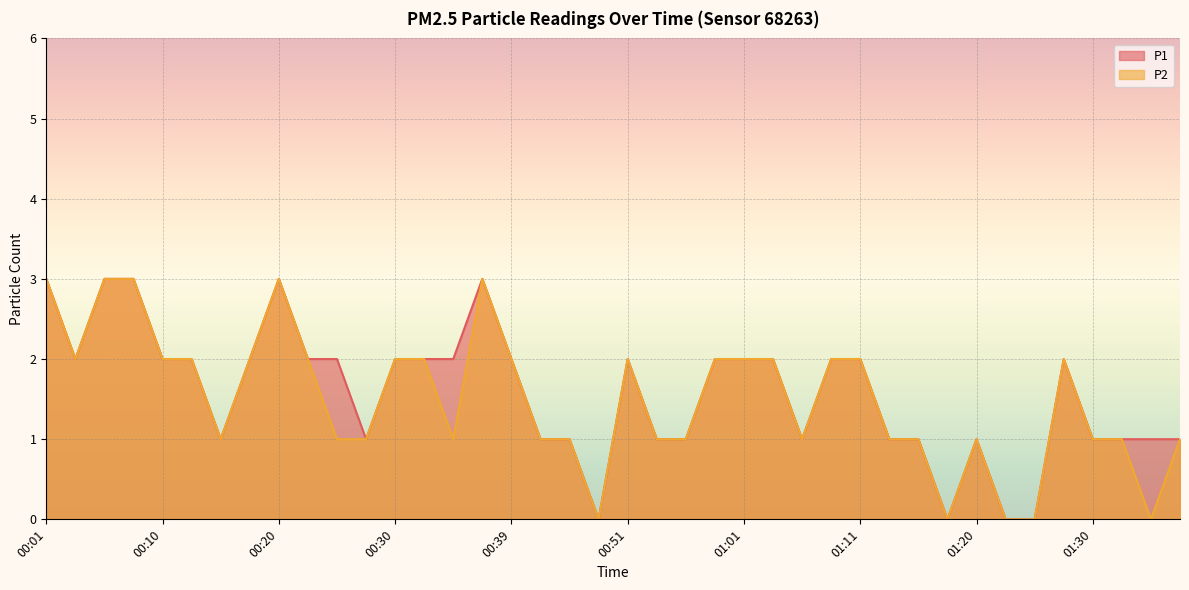

How many interior local valleys does the P1 series have?

6